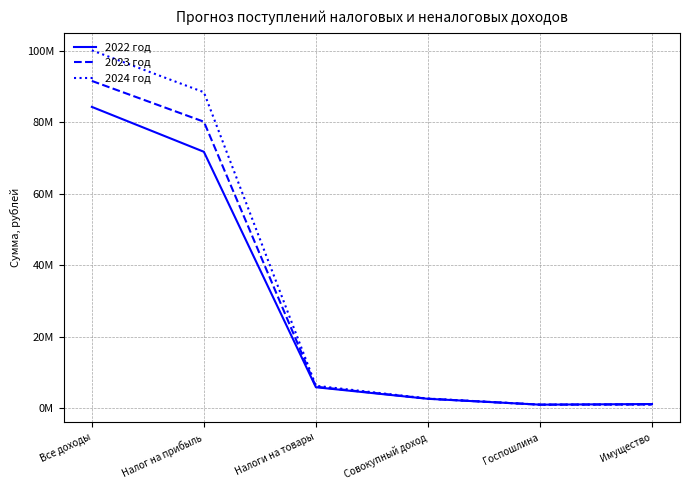

Does the chart display data point markers on the line(s)?

No